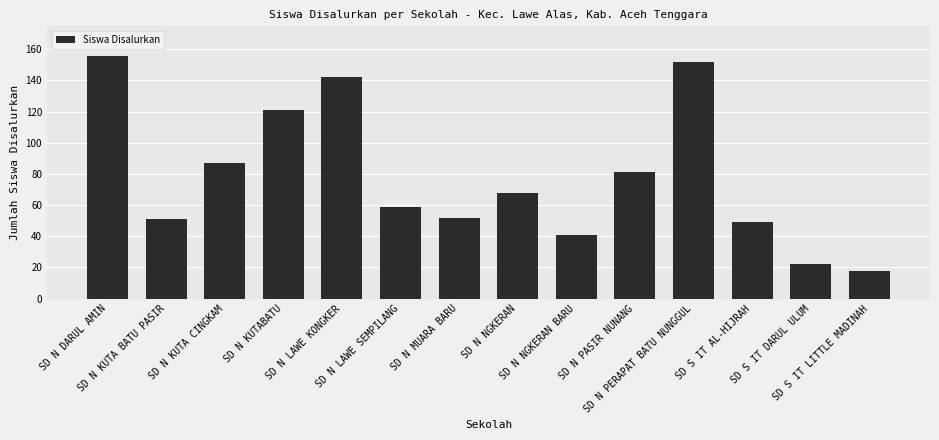

Does the chart contain stacked bars?

No